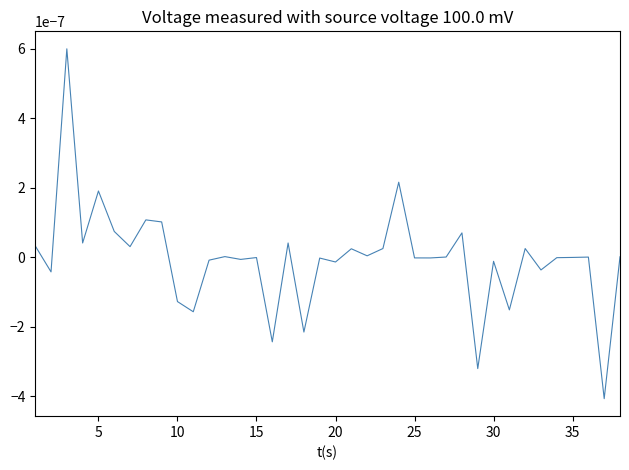

Does the chart display data point markers on the line(s)?

No